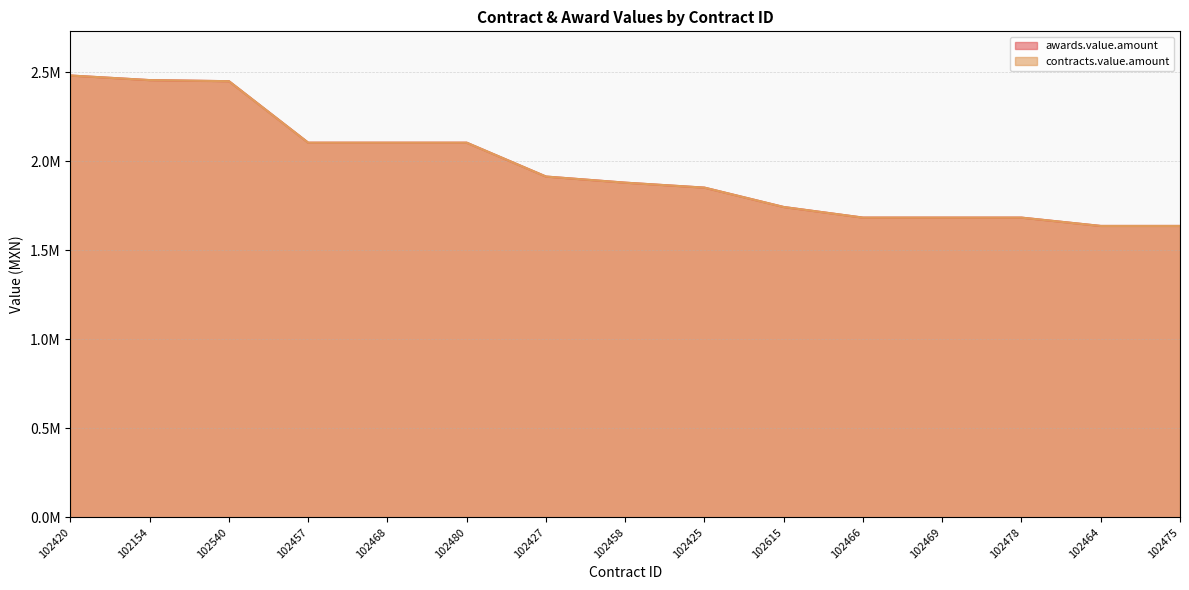

Reading right to left, list all the values displayed in this chart.

awards.value.amount: 102475=1636853.4	102464=1636853.4	102478=1683620.7	102469=1683620.7	102466=1683620.7	102615=1743240.5	102425=1852058.2	102458=1880043.1	102427=1914364.8	102480=2104525.9	102468=2104525.9	102457=2104525.9	102540=2450000.0	102154=2456112.1	102420=2481886.1
contracts.value.amount: 102475=1636853.4	102464=1636853.4	102478=1683620.7	102469=1683620.7	102466=1683620.7	102615=1743240.5	102425=1852058.2	102458=1880043.1	102427=1914364.8	102480=2104525.9	102468=2104525.9	102457=2104525.9	102540=2450000.0	102154=2456112.1	102420=2481886.1